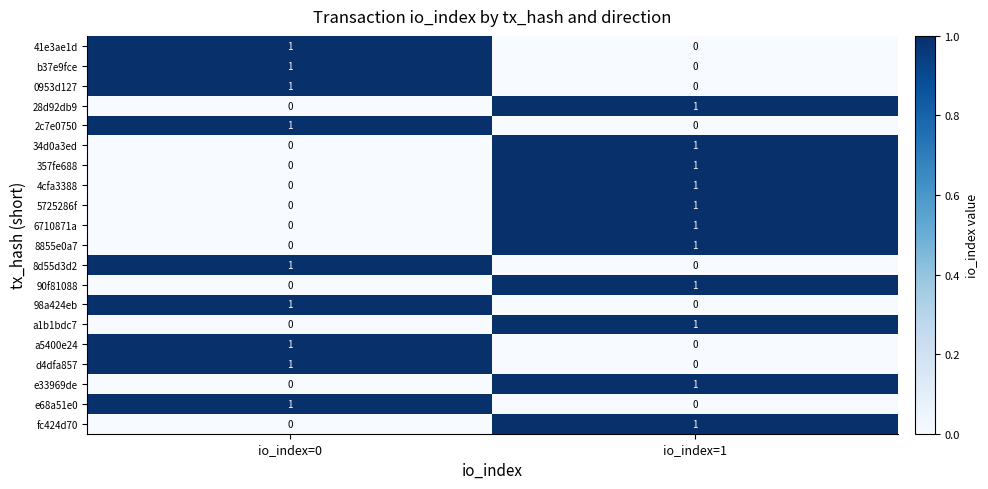

At how many categories does at least one series exceed 0?

2